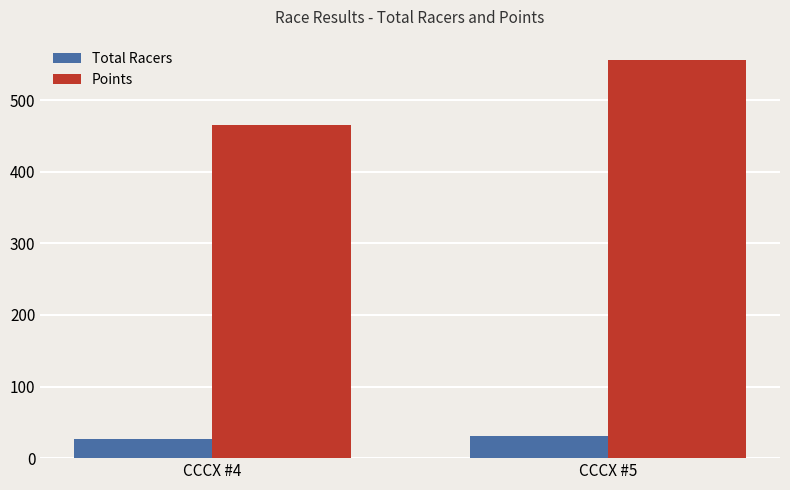

Which series has the widest spread of values?

Points